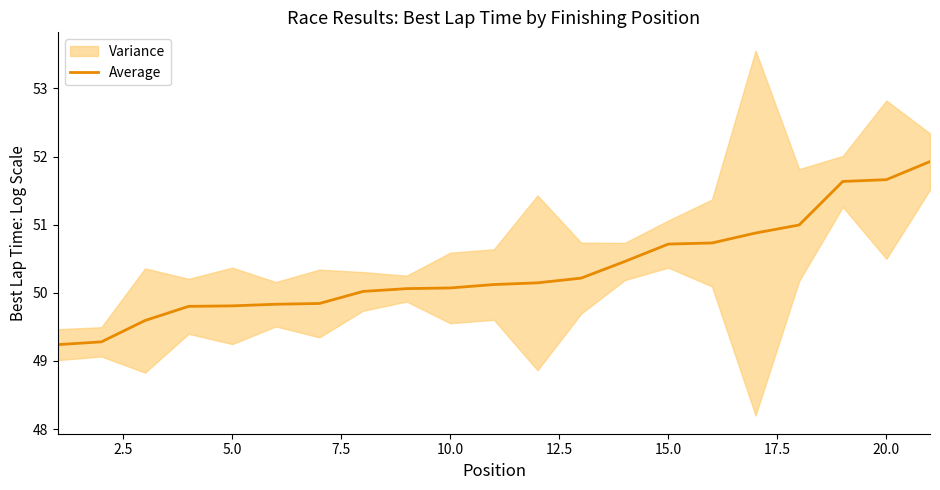

How many data points are above 50?

14